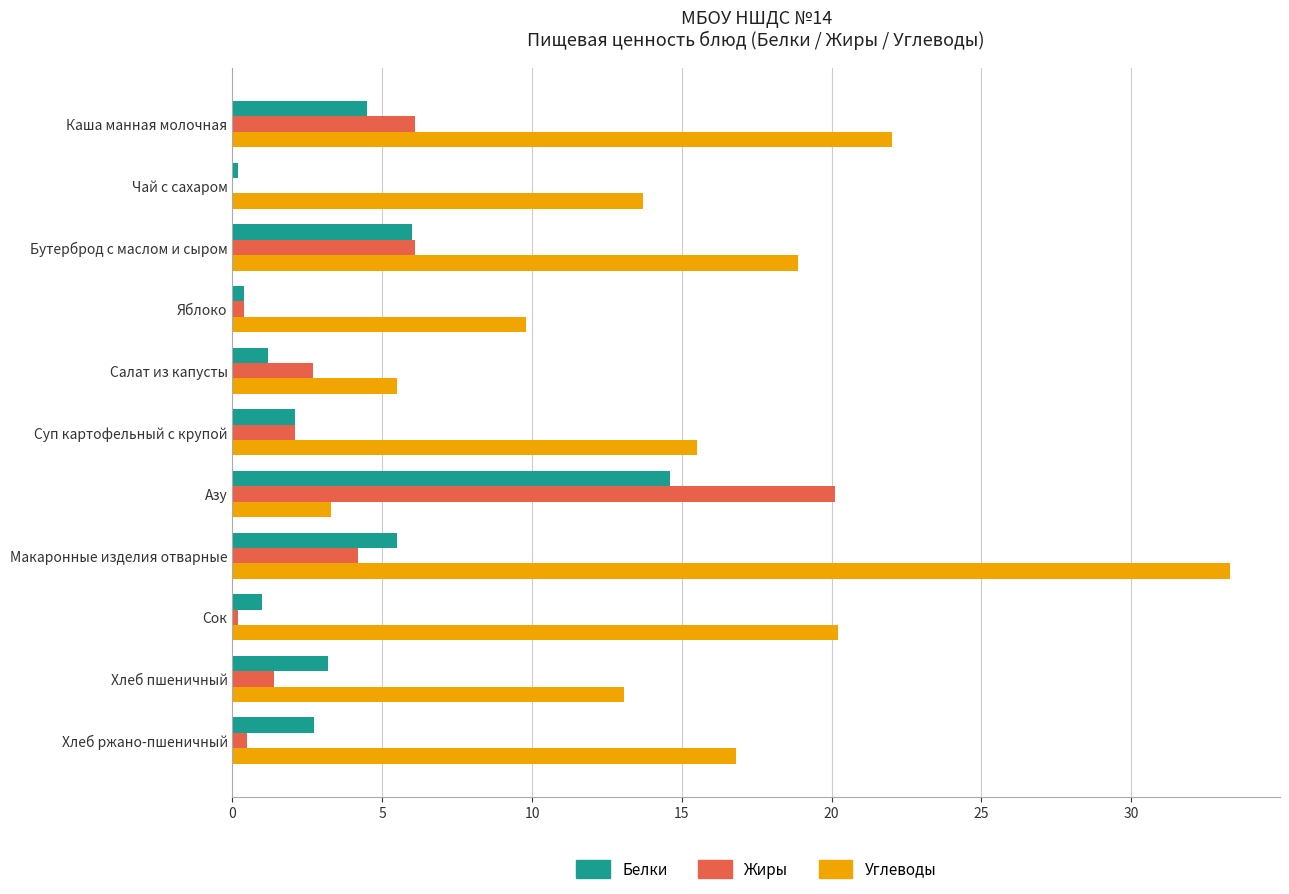

Which series changed the most between Макаронные изделия отварные and Хлеб пшеничный?

Углеводы